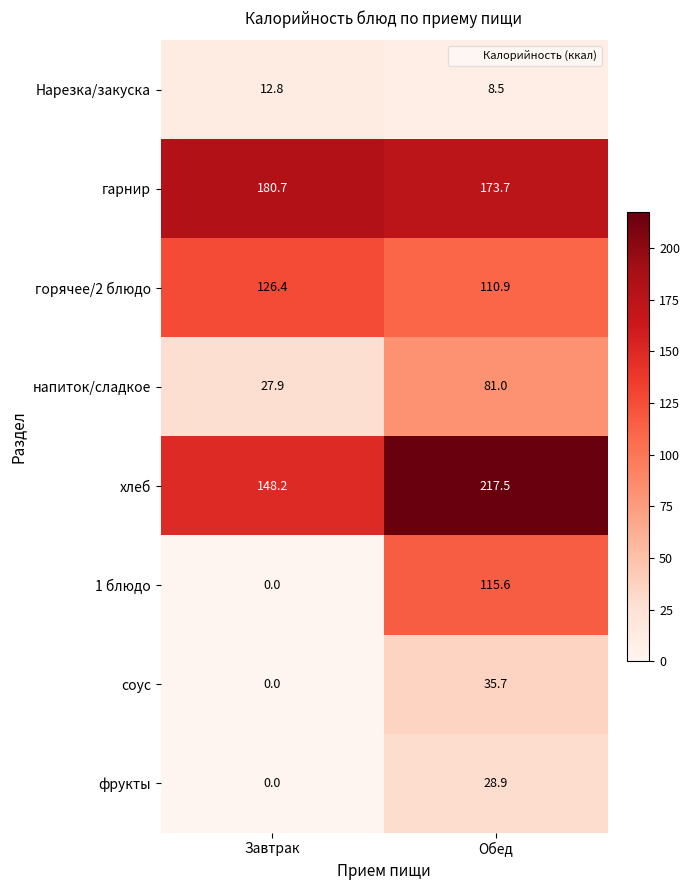

What is the average value of the 1 блюдо series?

57.8